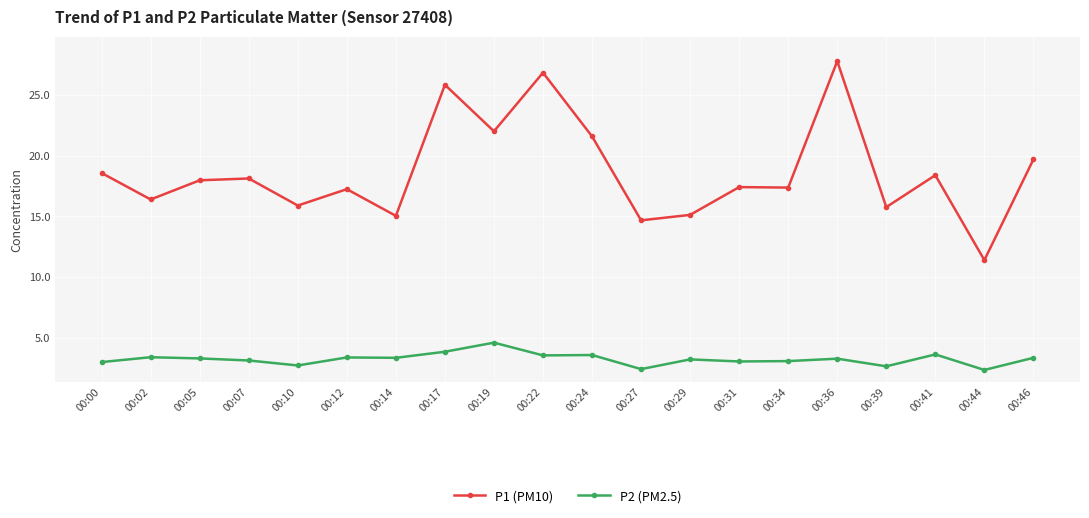

Which series has the largest range (max minus min)?

P1 (PM10)